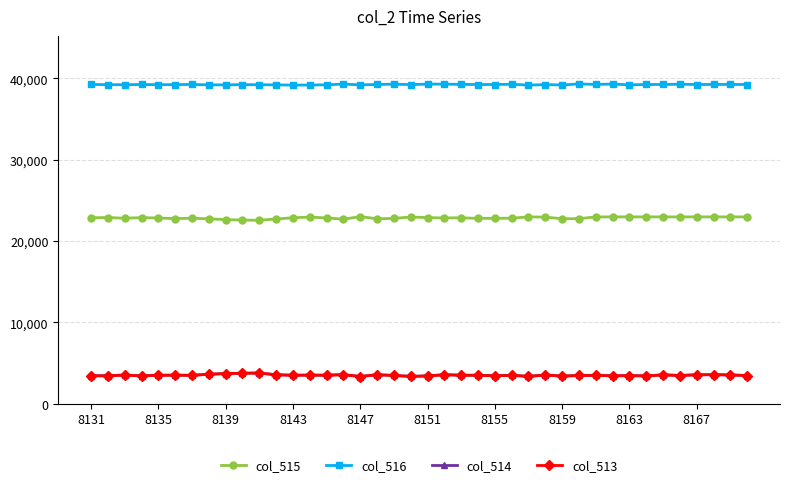

True or false: col_513 has more than 1 interior local peaks.

True